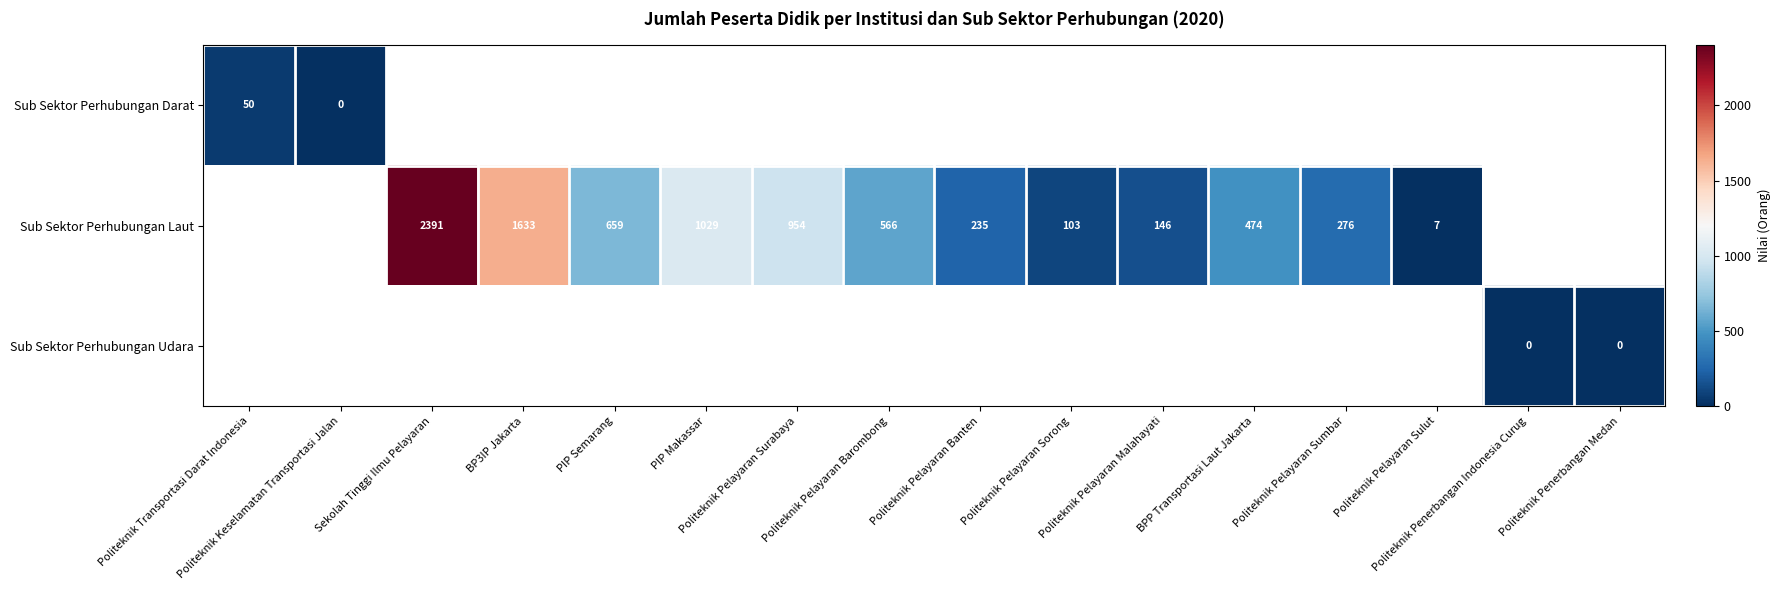

At how many categories does at least one series exceed 1037?

2